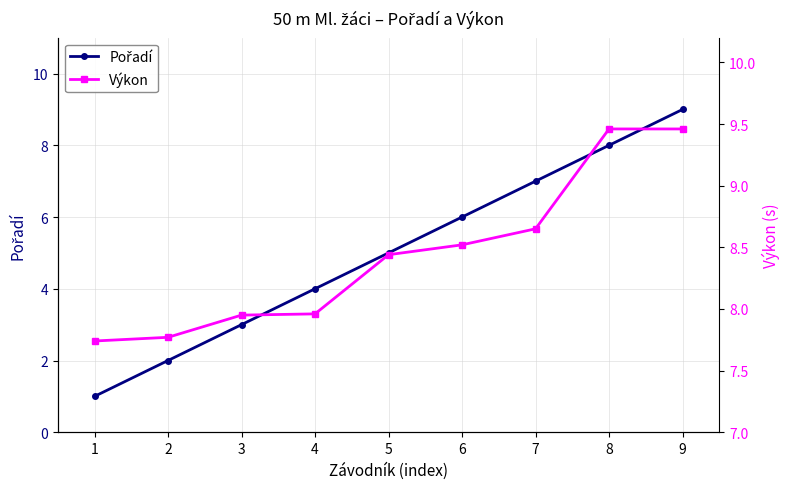

Reading left to right, extract all data points from this chart.

Pořadí: 1=1.0	2=2.0	3=3.0	4=4.0	5=5.0	6=6.0	7=7.0	8=8.0	9=9.0
Výkon: 1=7.7	2=7.8	3=8.0	4=8.0	5=8.4	6=8.5	7=8.7	8=9.5	9=9.5